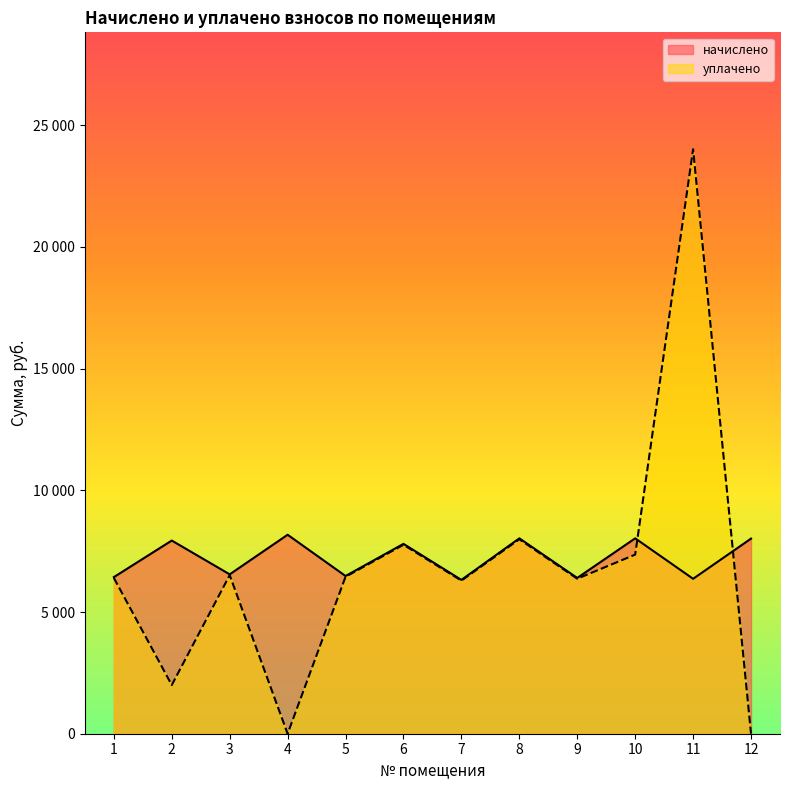

What are all the series names shown in the legend?

начислено, уплачено